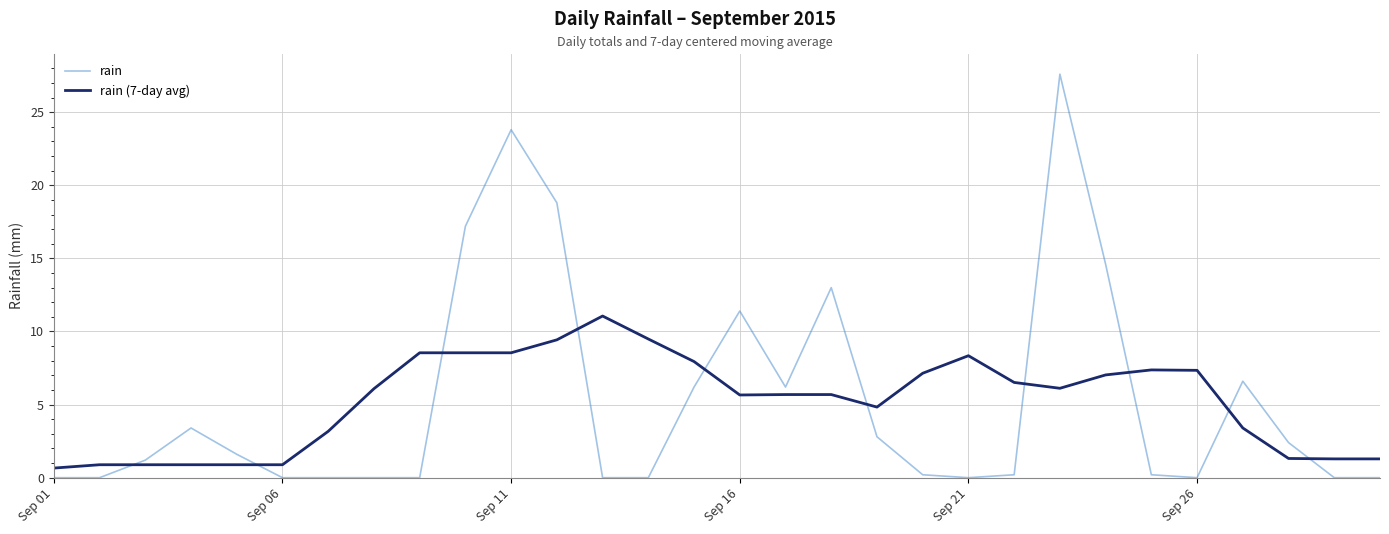

What is the difference between the maximum and minimum values in the rain (7-day avg) series?

10.4